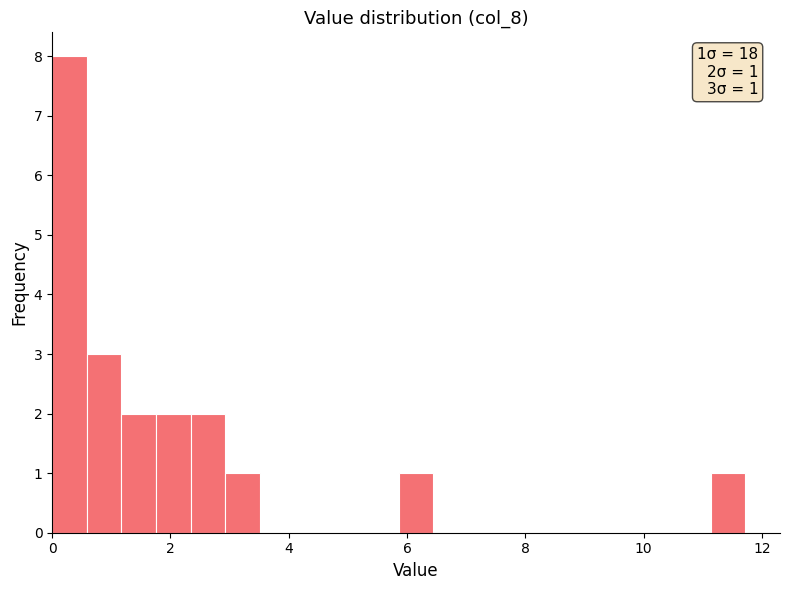

Around what value on the x-axis is the tallest bar? Give the approximate position of its centre, as read against the axis.

0.2